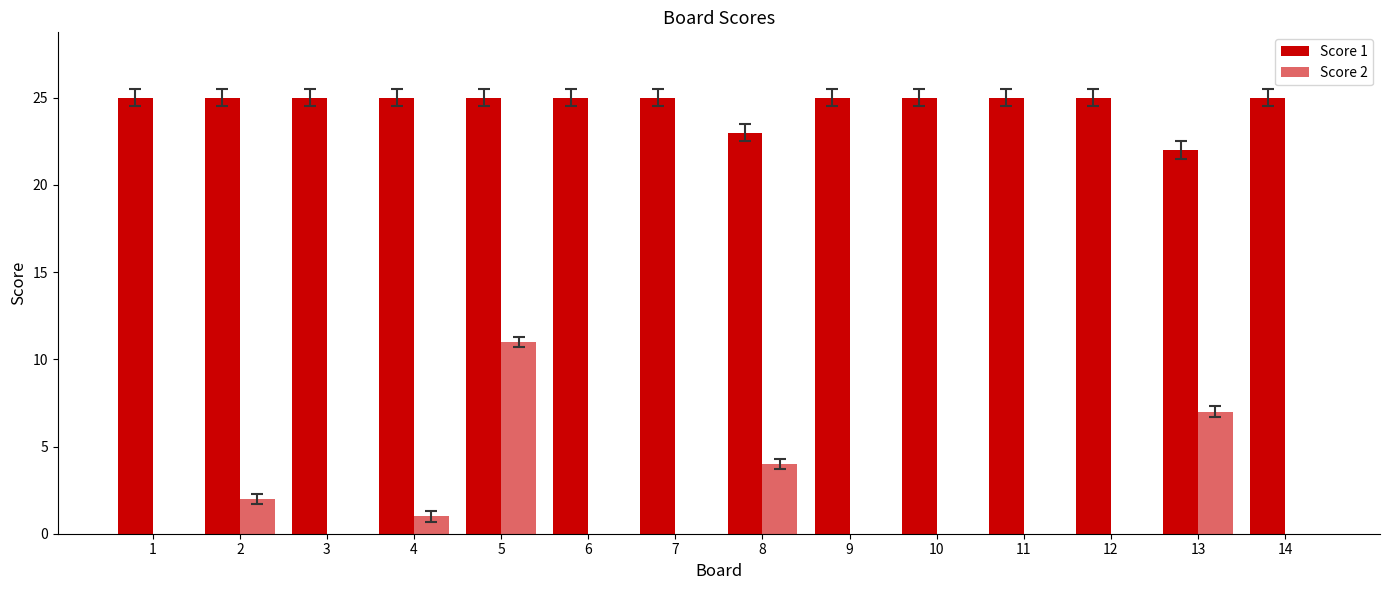

At which label does Score 1 reach its minimum?

13